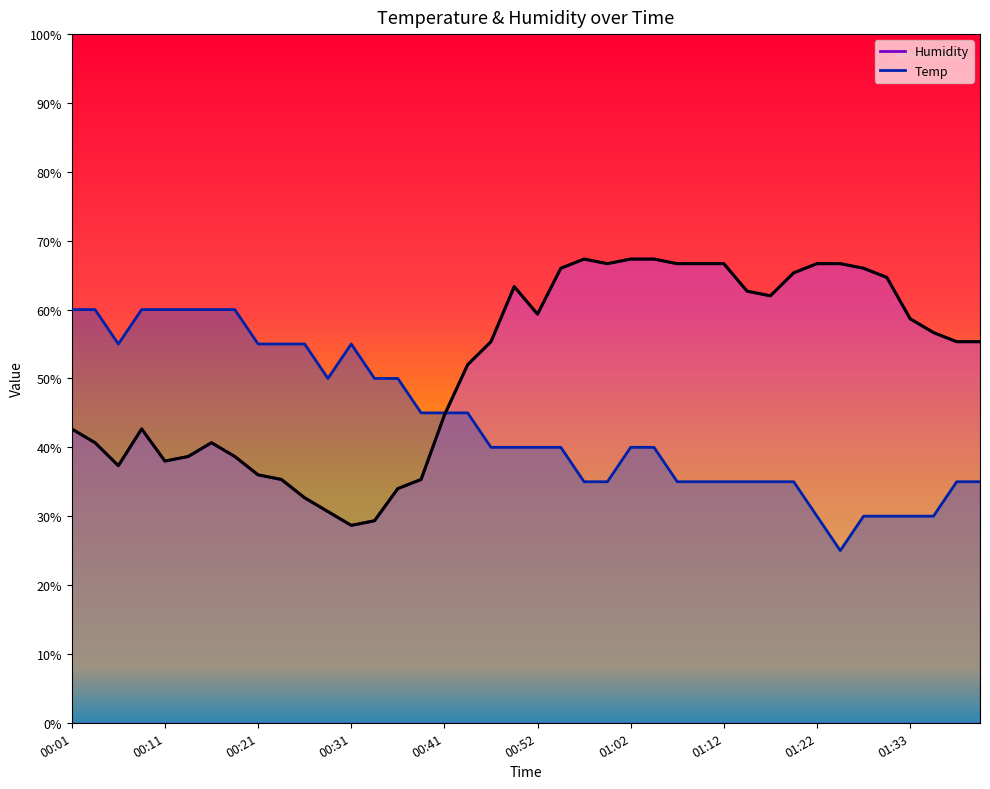

The Humidity series shows 46.6 at 00:31. True or false?

False